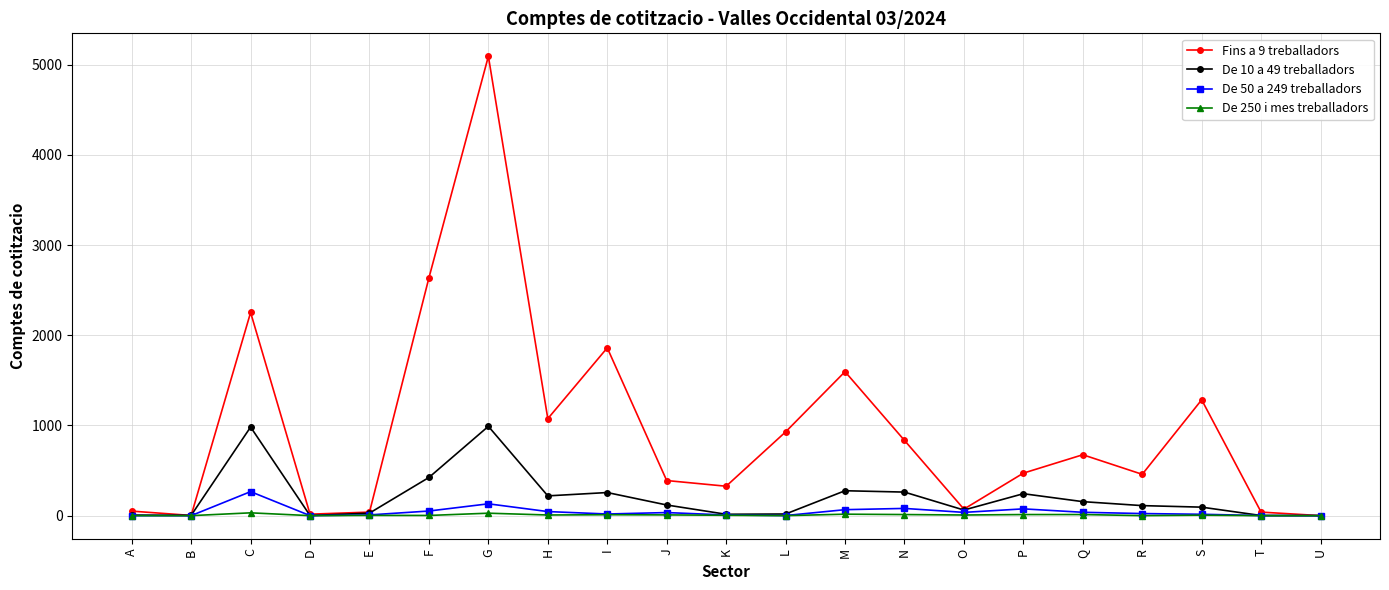

What is the maximum value shown in the chart?

5092